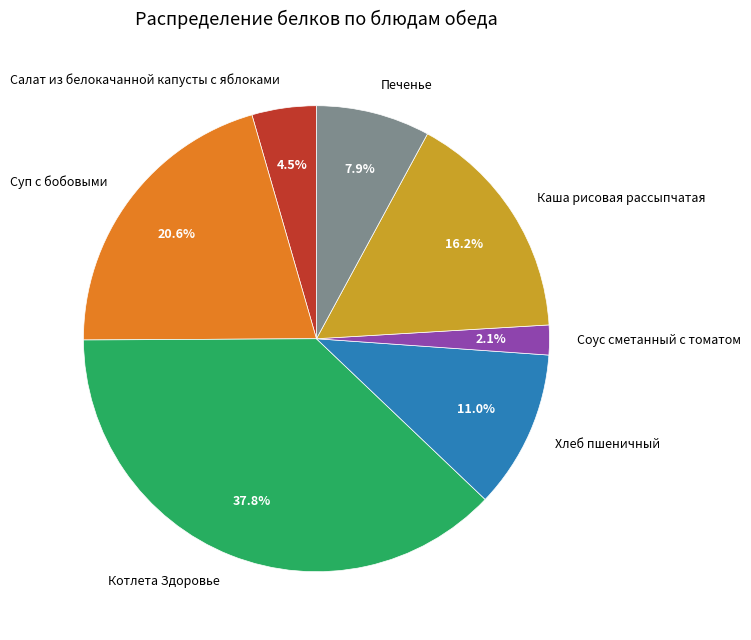

To the nearest percent, what portion does Котлета Здоровье represent?

38%